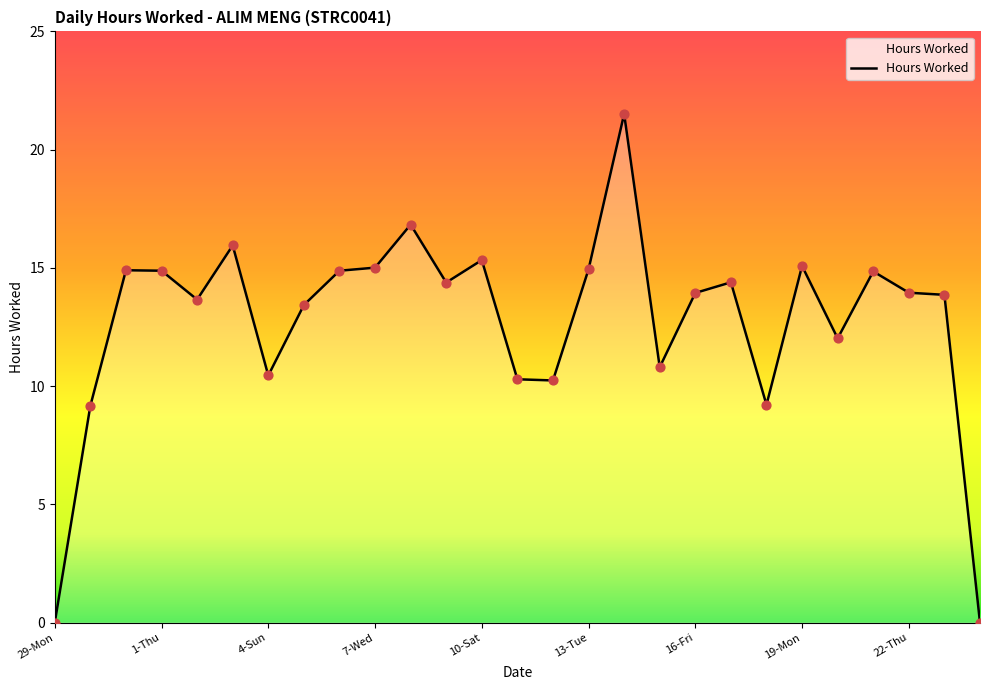

What is the greatest value displayed?

21.5